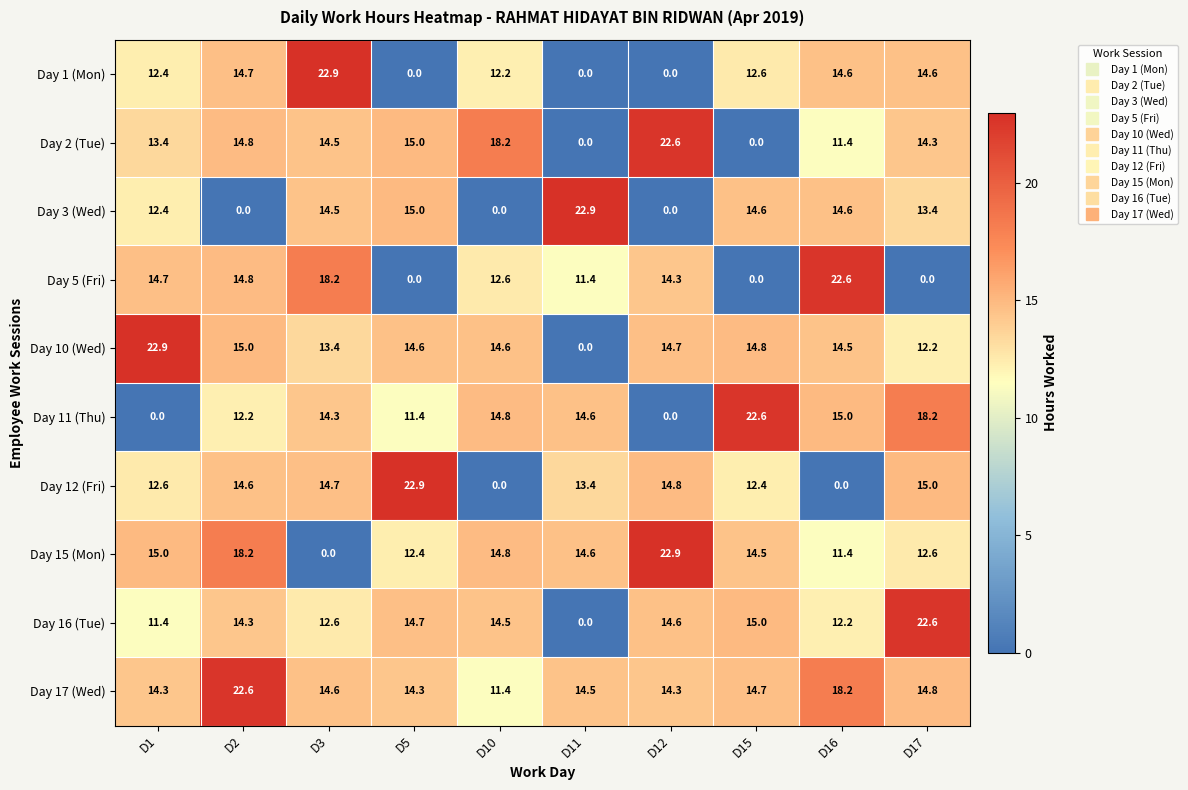

Where is Day 16 (Tue) nearest to the value 11?

D1